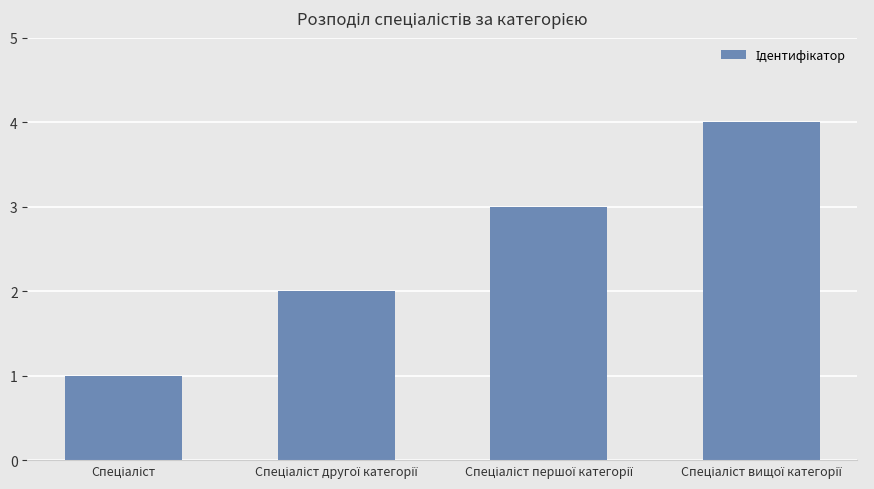

What is the maximum value shown in the chart?

4